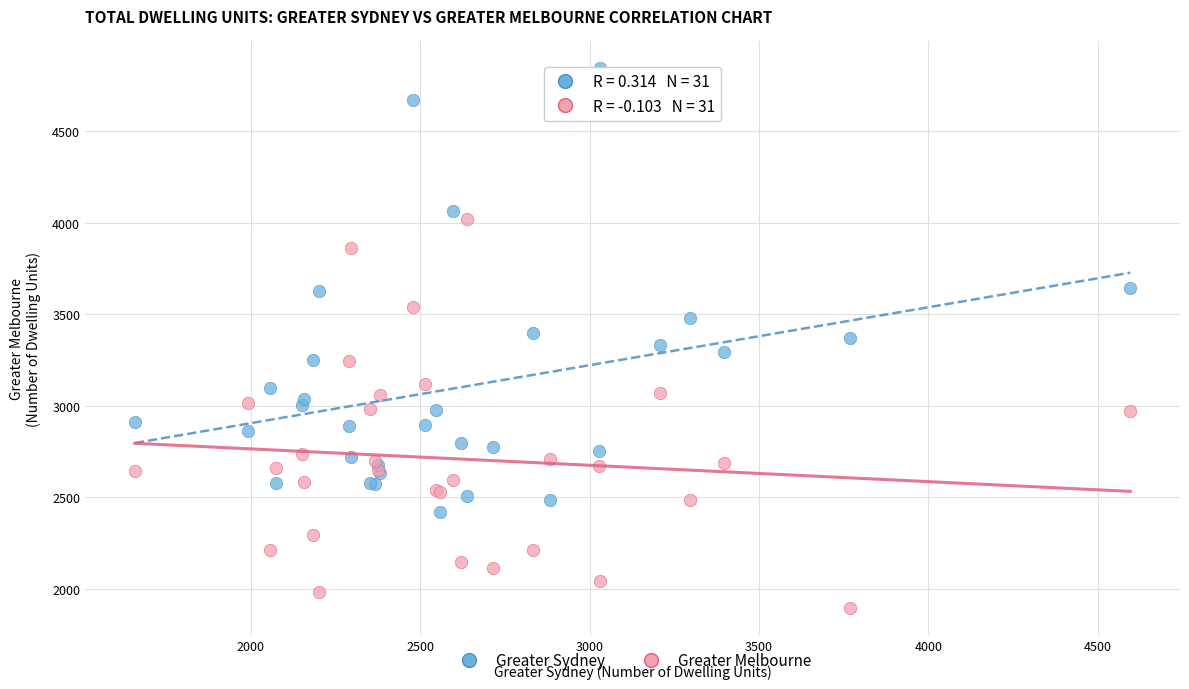

Which series has the largest Y range (max minus min)?

Greater Sydney